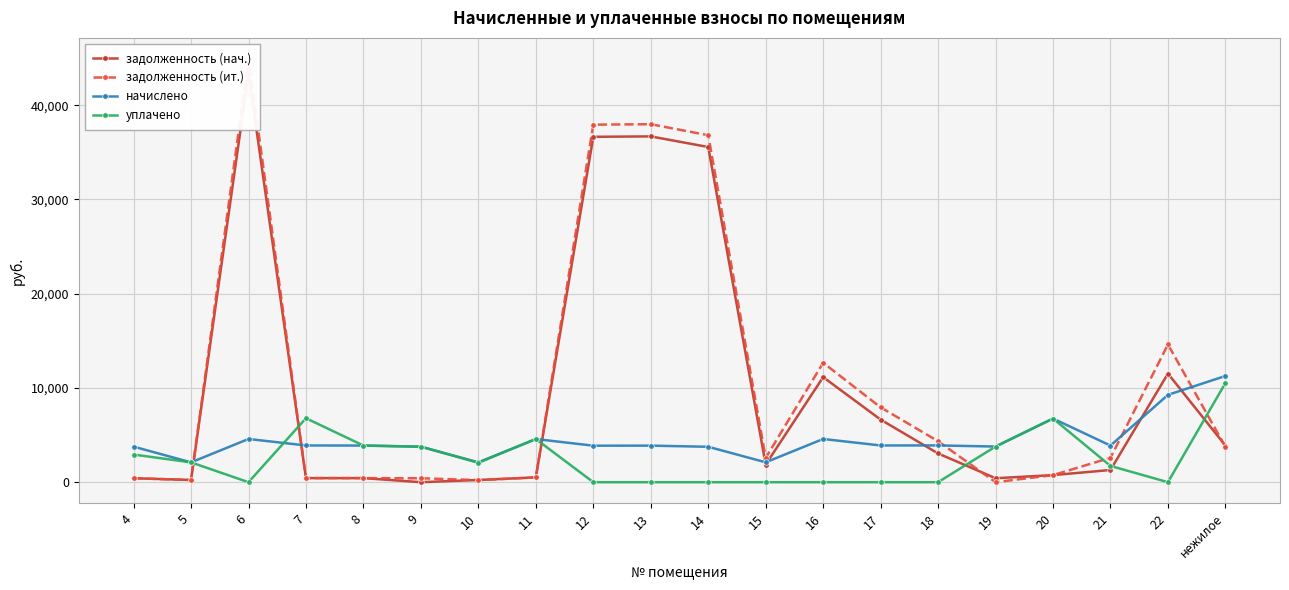

Reading right to left, what are all the values shown in this chart?

задолженность (нач.): 3886.0	11522.9	1295.1	750.5	420.3	3047.2	6643.1	11148.1	1872.3	35567.7	36696.2	36651.0	508.8	234.3	0.0	431.9	433.0	43376.4	233.7	418.5
задолженность (ит.): 3757.2	14612.2	2589.4	750.5	0.0	4347.8	7942.2	12676.1	2575.1	36820.6	37988.8	37942.1	508.8	214.3	418.7	431.9	433.0	44904.4	233.7	419.2
начислено: 11271.5	9268.1	3882.8	6754.3	3782.6	3901.9	3897.1	4584.0	2108.3	3758.8	3878.0	3873.2	4579.2	2108.3	3768.3	3887.6	3897.1	4584.0	2103.6	3773.1
уплачено: 10523.7	0.0	1725.3	6754.3	3782.6	0.0	0.0	0.0	0.0	0.0	0.0	0.0	4579.2	2058.3	3767.0	3887.6	6787.3	0.0	2103.6	2934.6